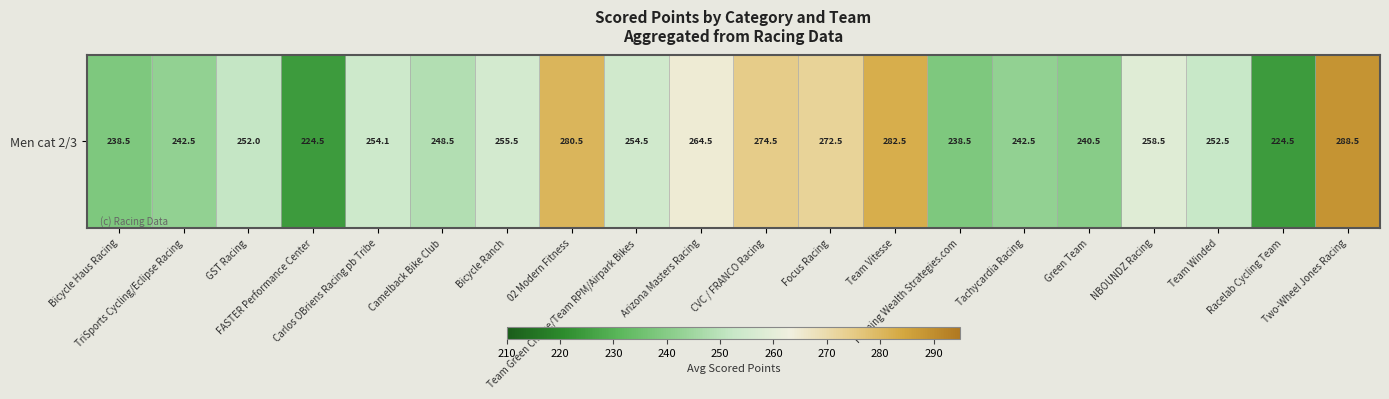

How many data points are above 254?

10